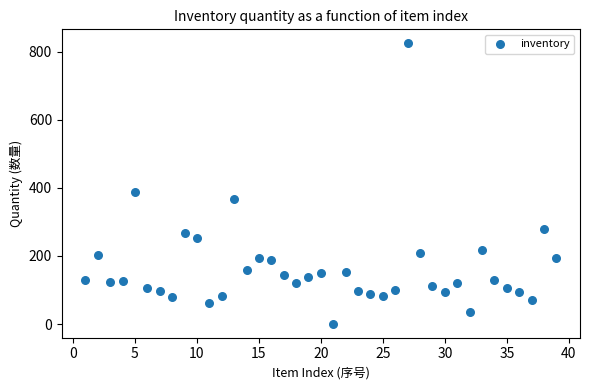

What Y value in the scatter plot is closest to 412?

389